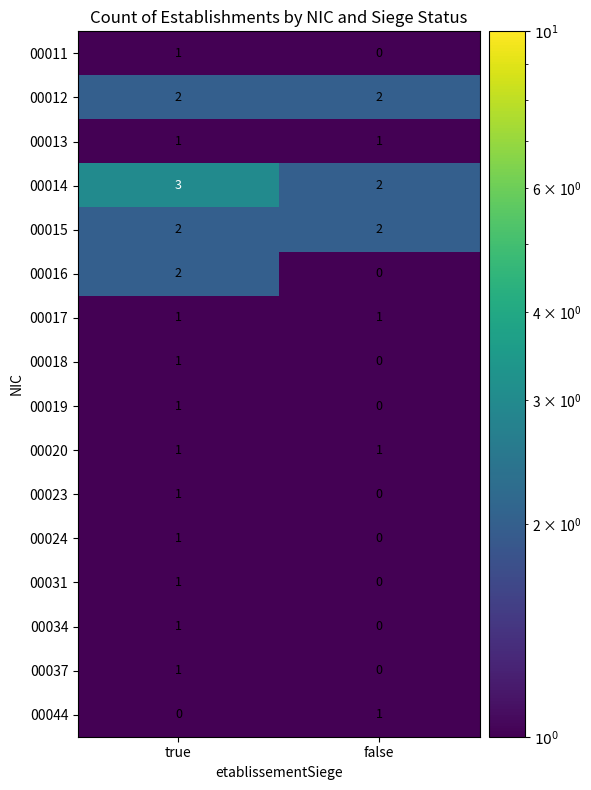

Which series has the widest spread of values?

00016